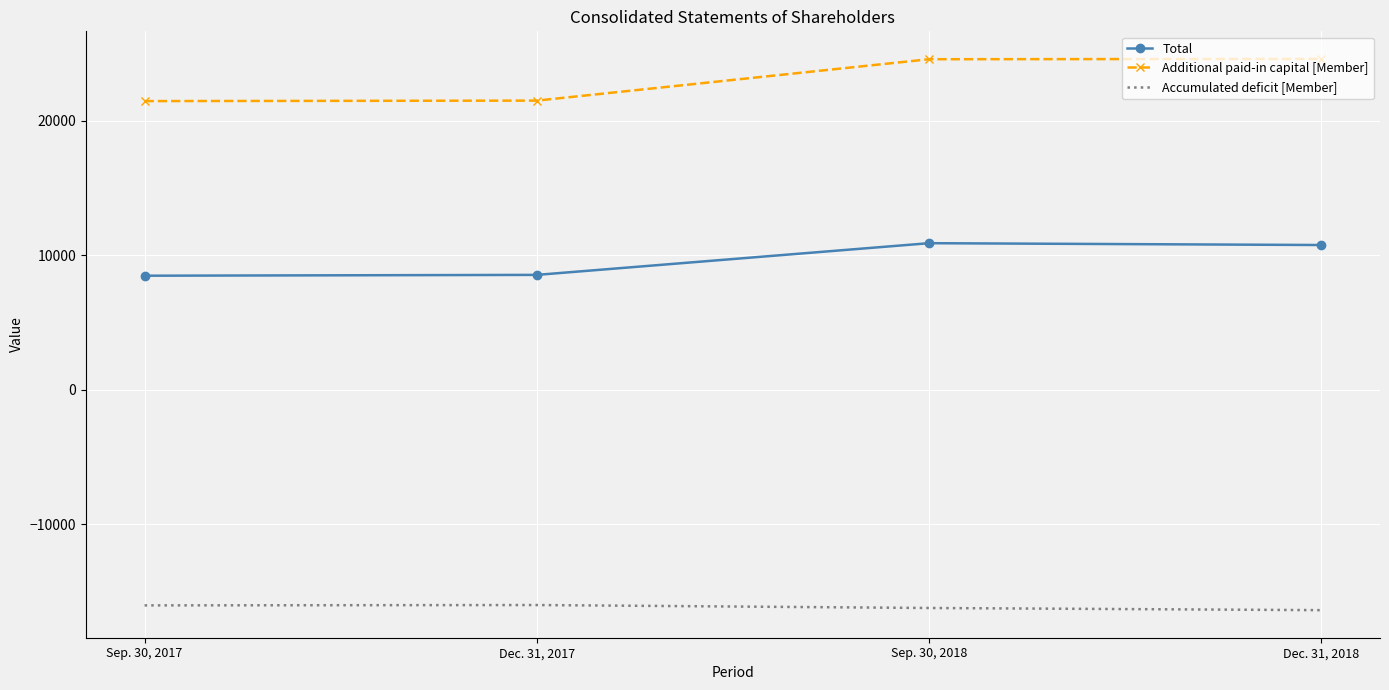

True or false: Additional paid-in capital [Member] and Accumulated deficit [Member] cross at least once.

False